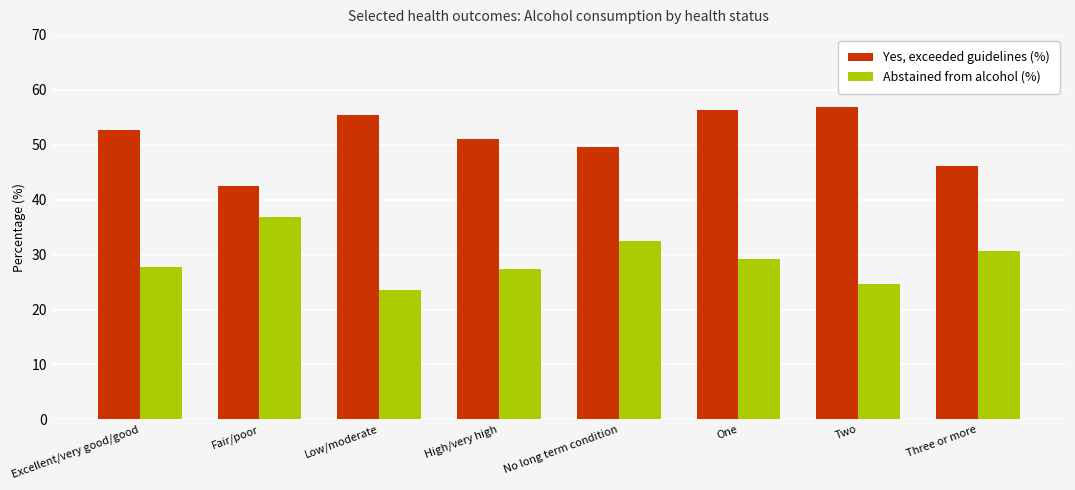

Is the value of Abstained from alcohol (%) at Two greater than the value of Yes, exceeded guidelines (%) at Fair/poor?

No